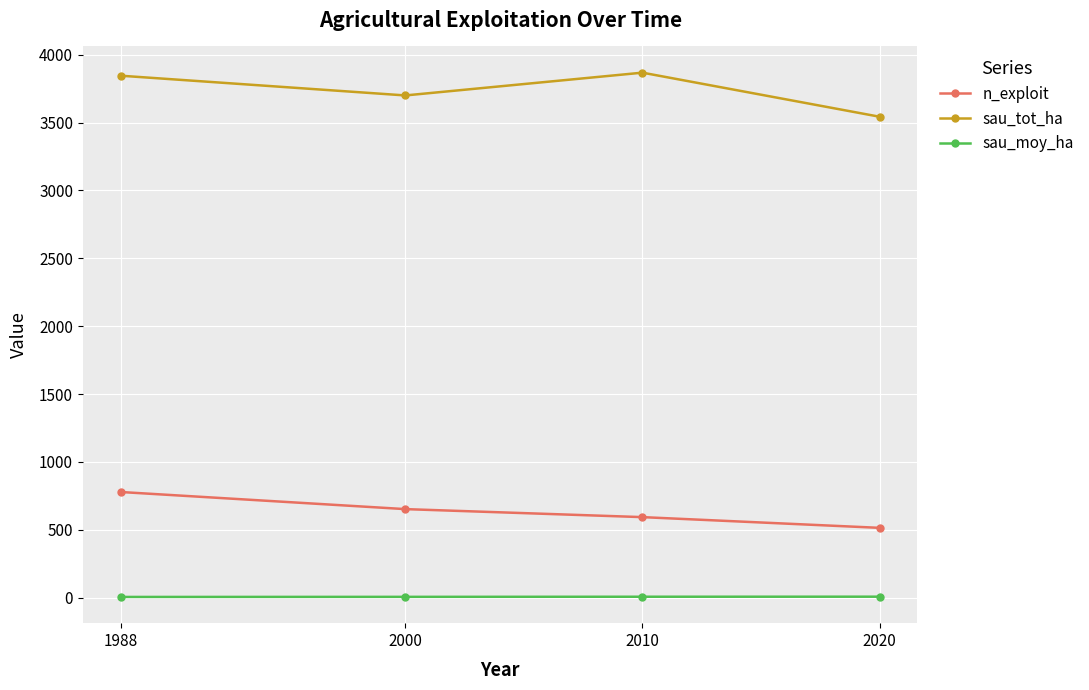

List the series in order of their overall mean, highest first.

sau_tot_ha, n_exploit, sau_moy_ha